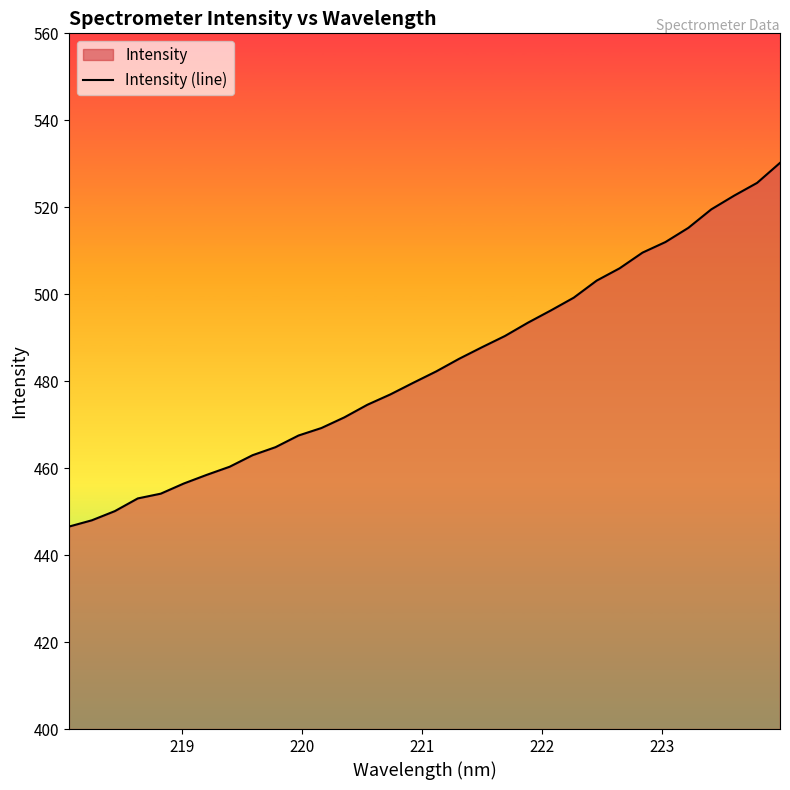

What is the smallest value displayed?

446.6